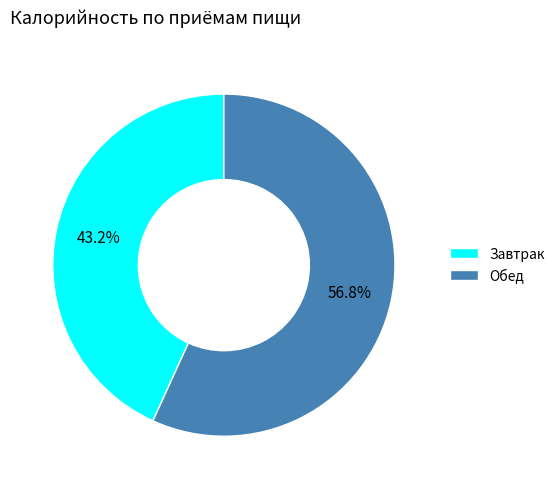

Do Завтрак and Обед together represent more than half of the pie?

Yes